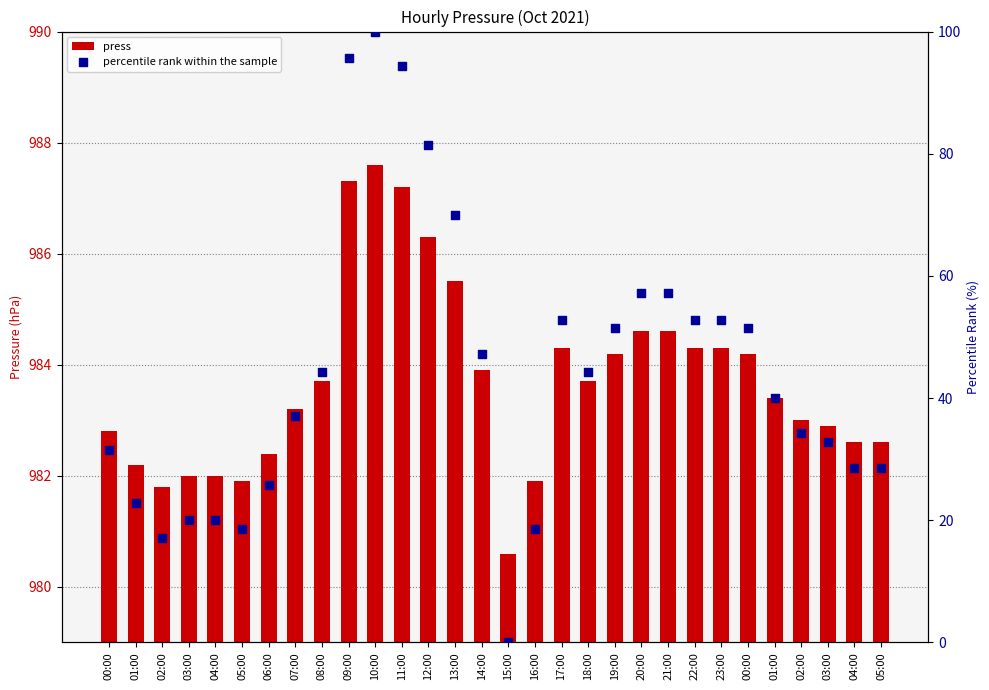

Which series contains the highest Y value?

press